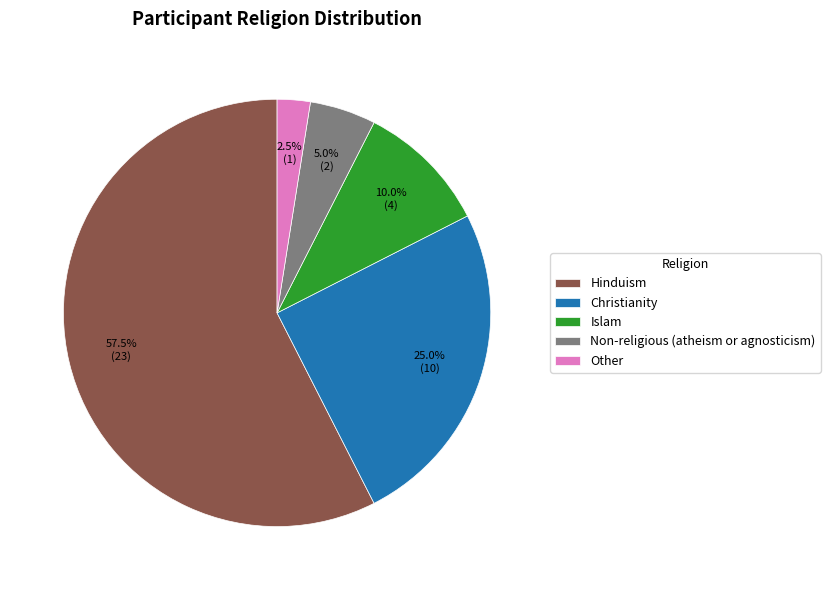

Does Islam represent more than half of the total?

No